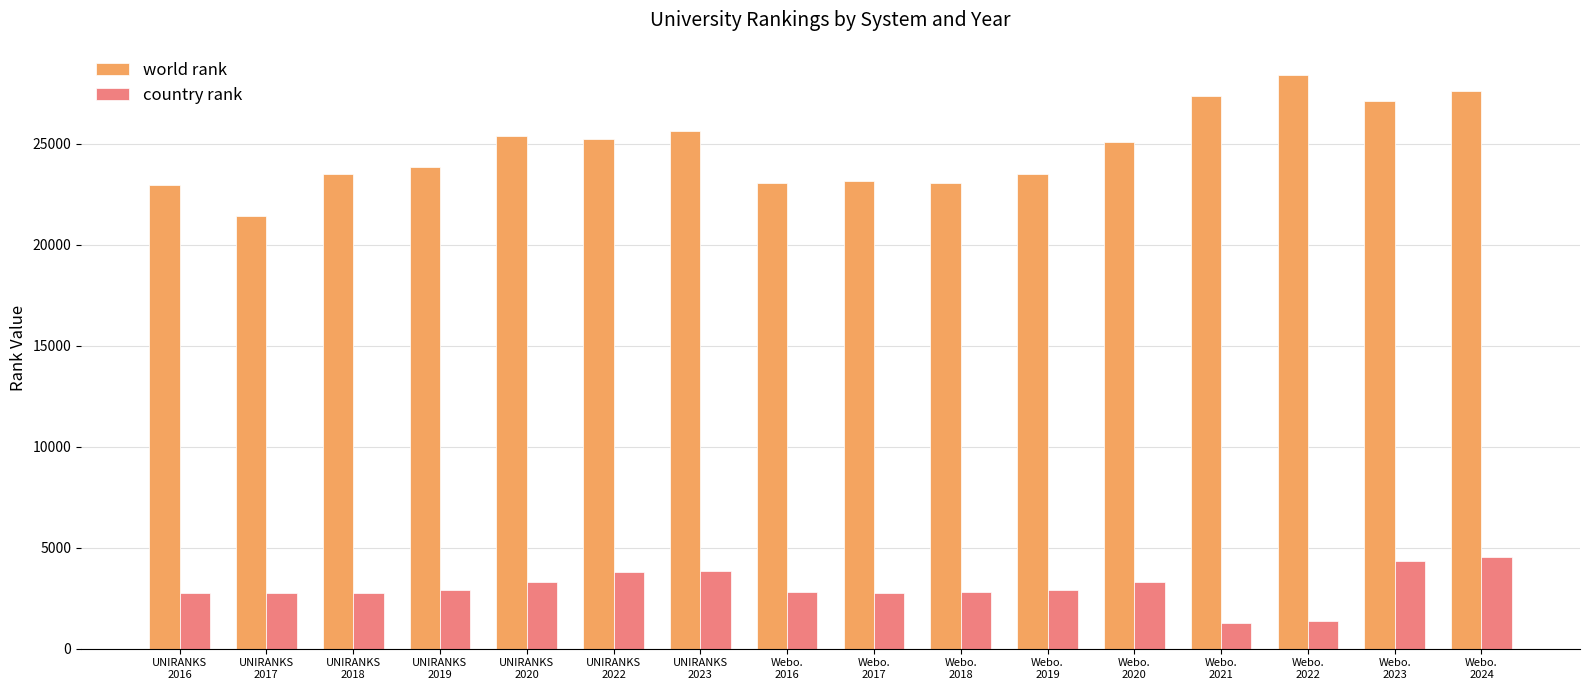

List the series in order of their overall mean, highest first.

world rank, country rank